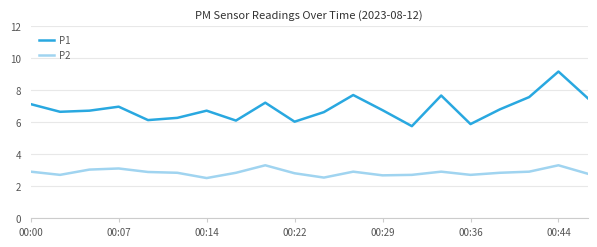

How many lines are shown in the chart?

2